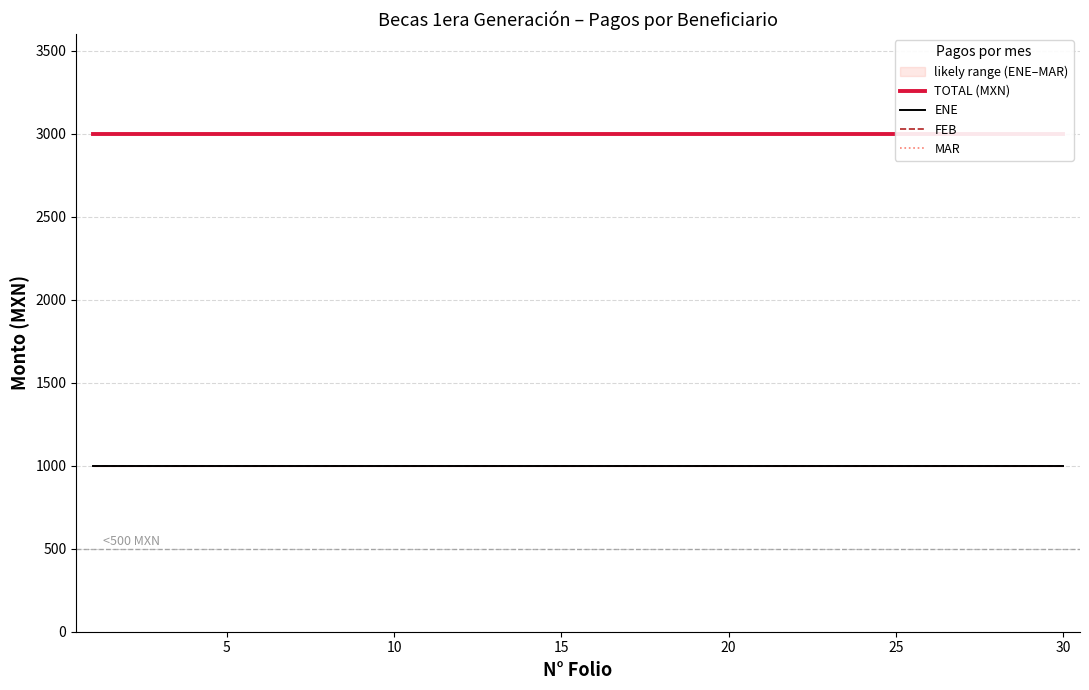

How many series are shown in this chart?

4